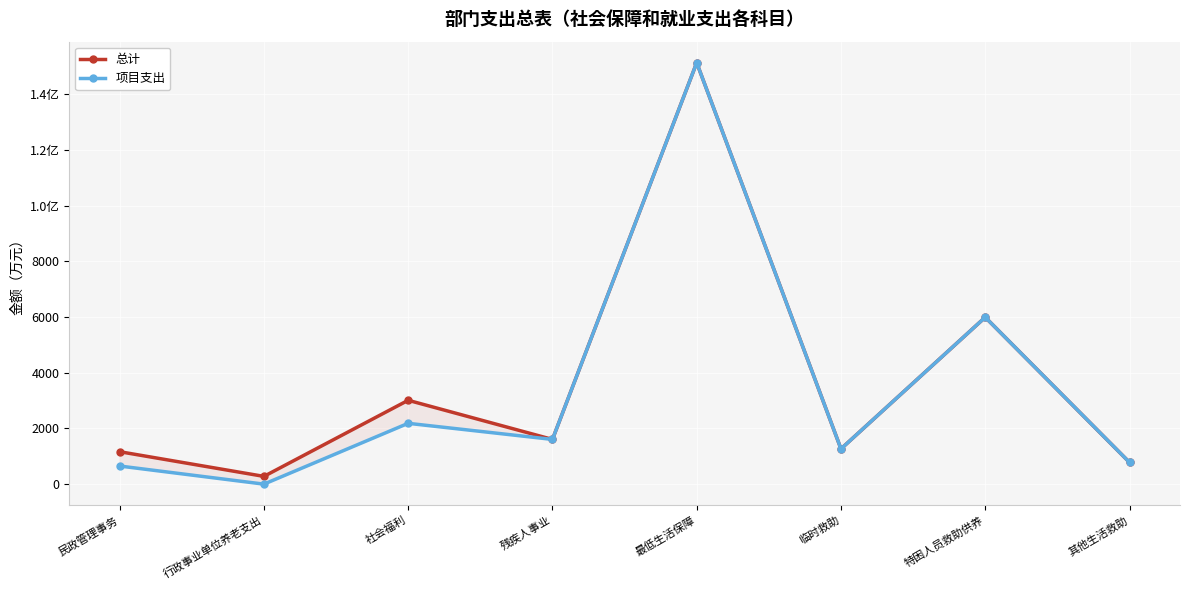

Between 特困人员救助供养 and 社会福利, which is larger?

特困人员救助供养